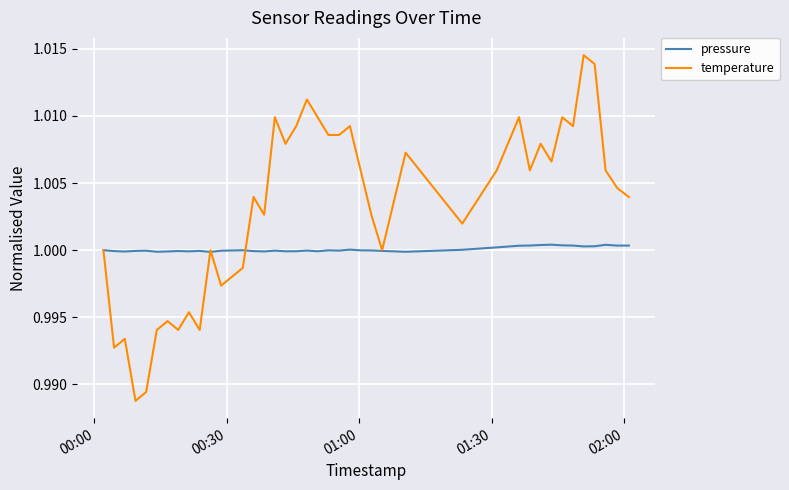

Which series has the largest range (max minus min)?

temperature